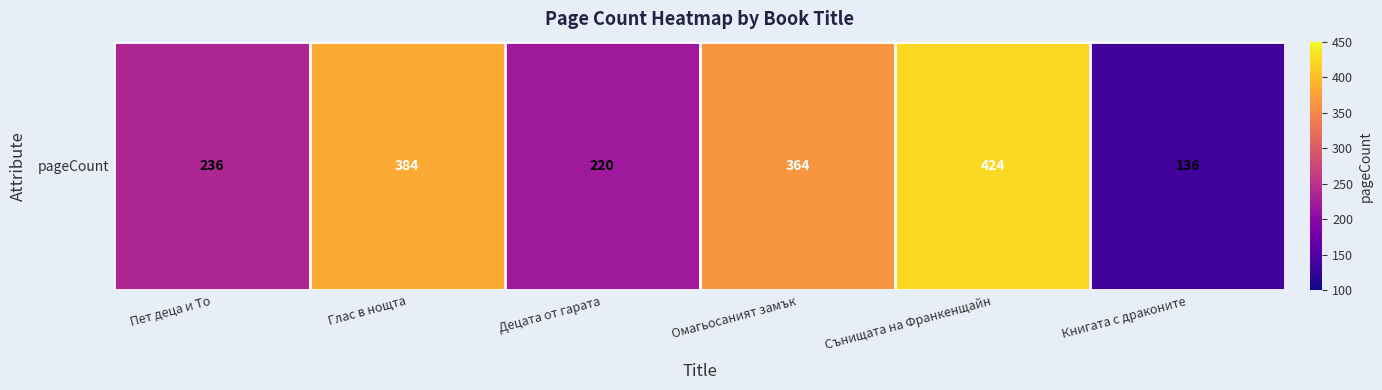

Approximately how many times larger is the value at Омагьосаният замък compared to Децата от гарата?

1.7